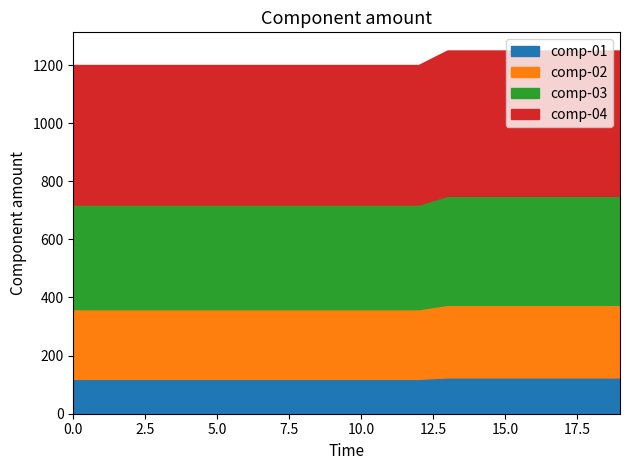

True or false: comp-01 and comp-03 cross at least once.

False